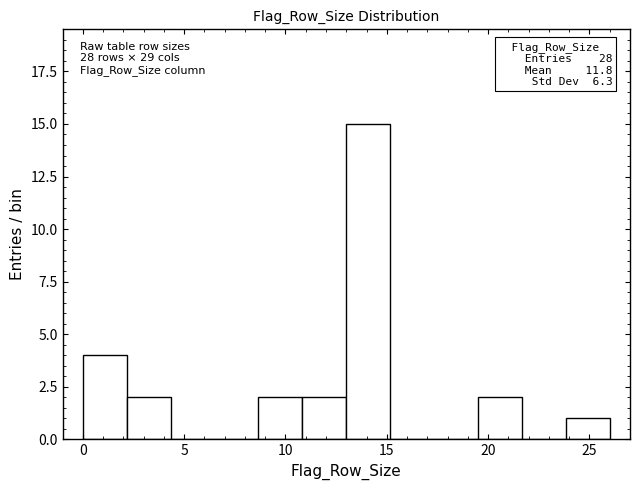

Which range on the x-axis has the tallest bar?

13.0 to 15.0